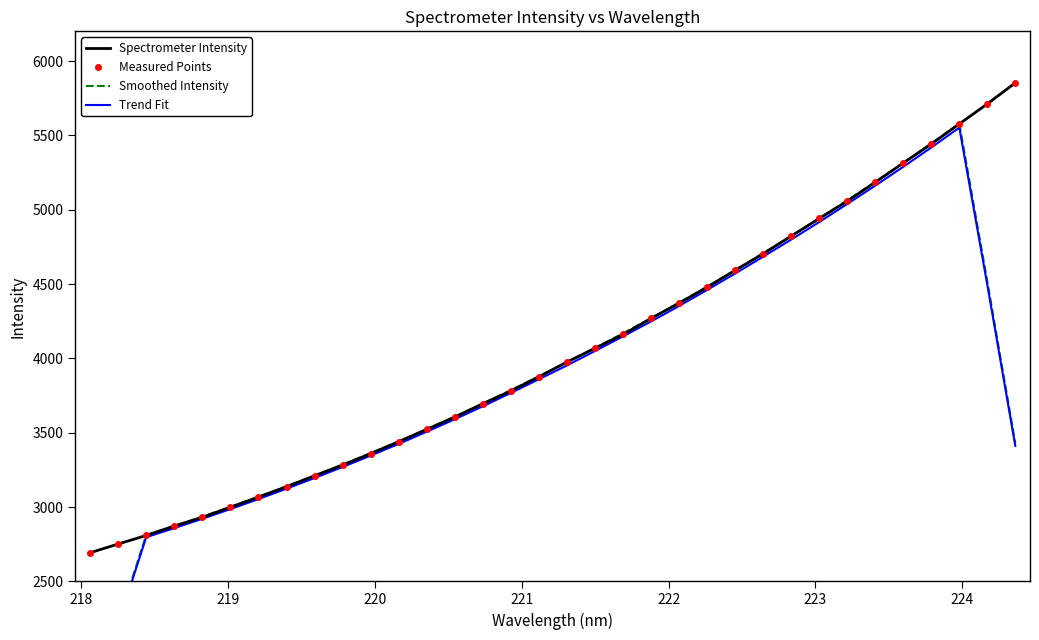

Which series has the widest spread of values?

Smoothed Intensity